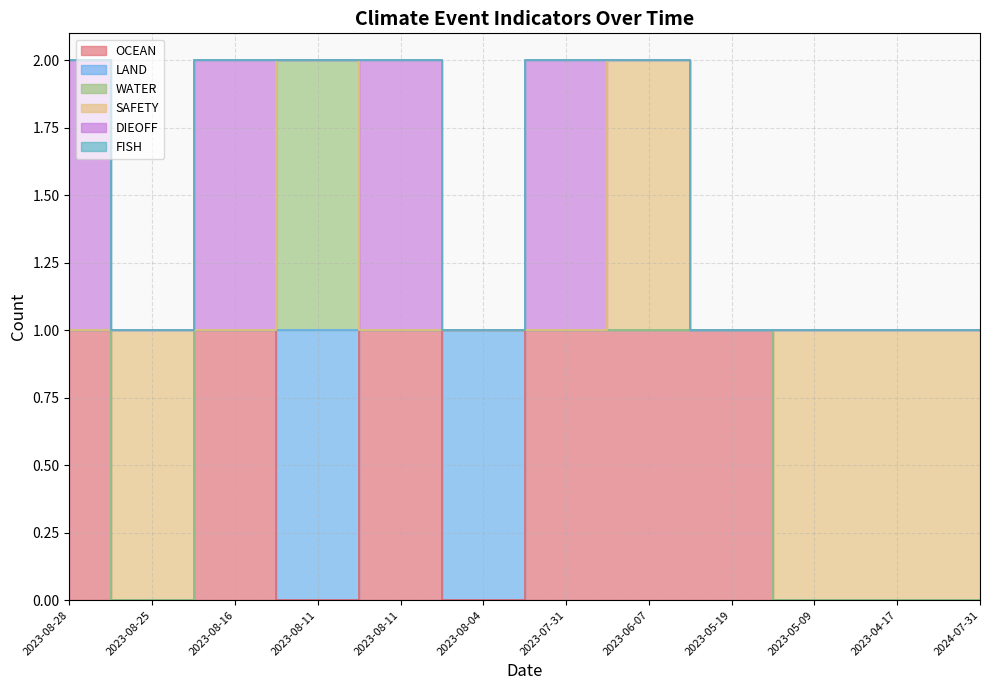

What are all the series names shown in the legend?

OCEAN, LAND, WATER, SAFETY, DIEOFF, FISH